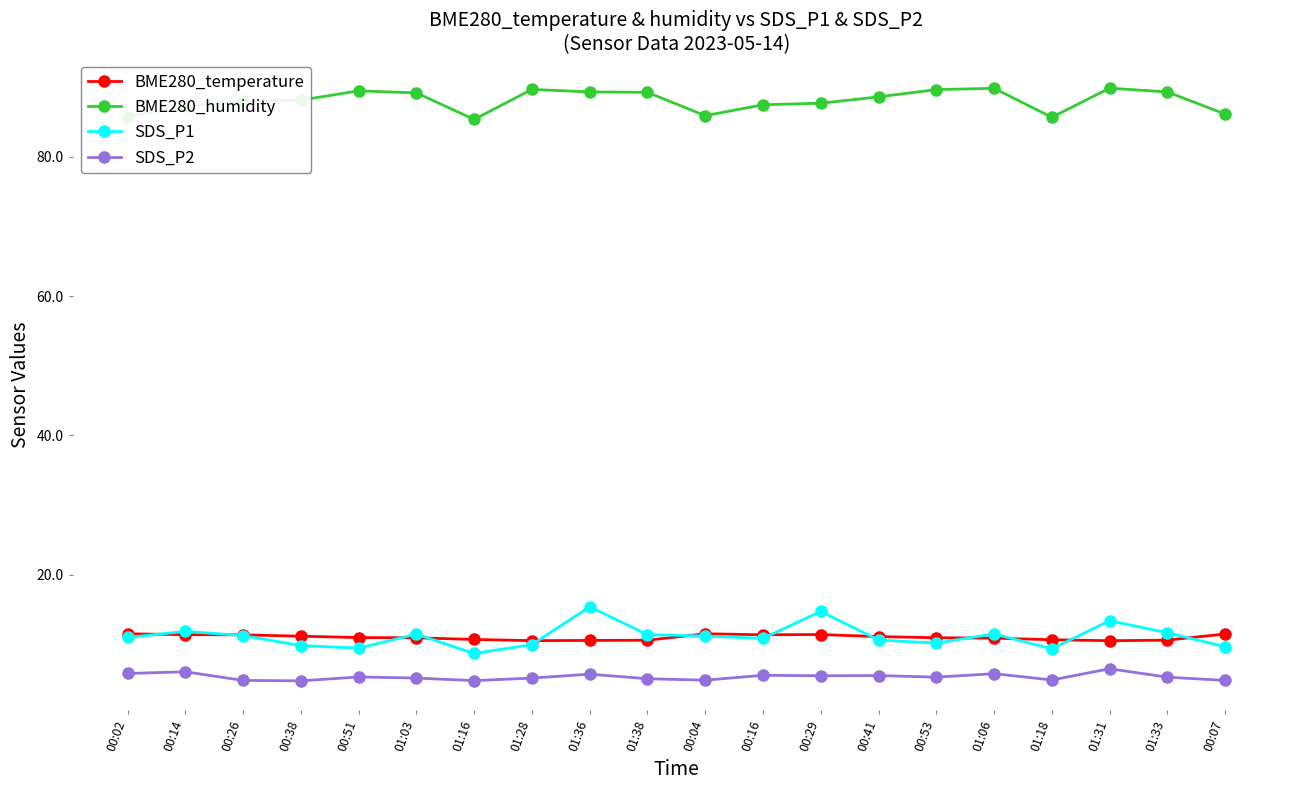

Which series has the largest total across all categories?

BME280_humidity